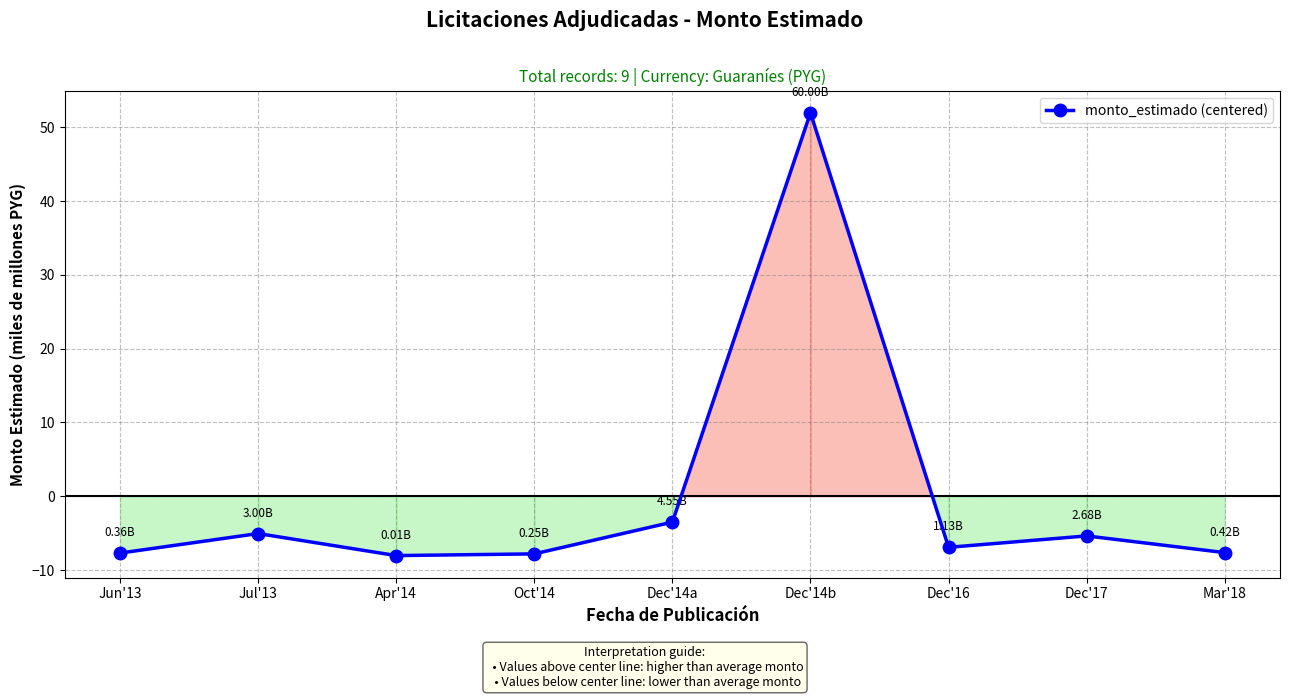

What is the sum of the values at Dec'16 and Jun'13?

-14.6